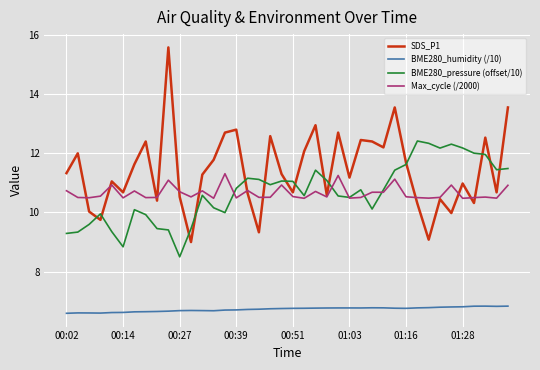

What is the minimum value shown in the chart?

6.6